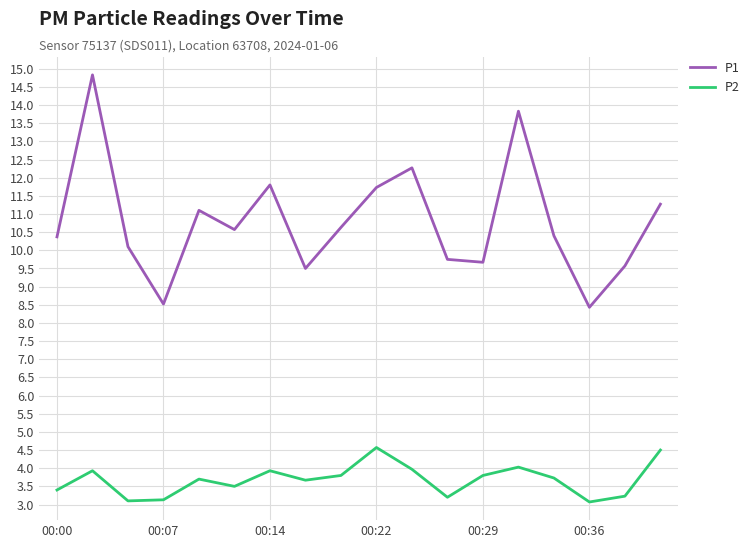

List the series in order of their overall mean, lowest first.

P2, P1